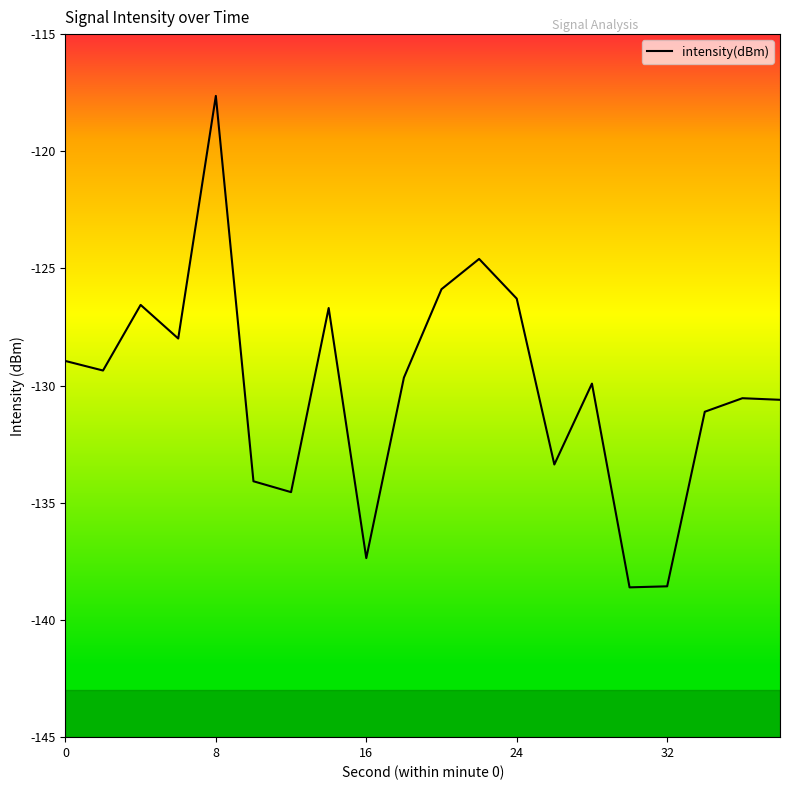

What is the maximum value shown in the chart?

-117.6